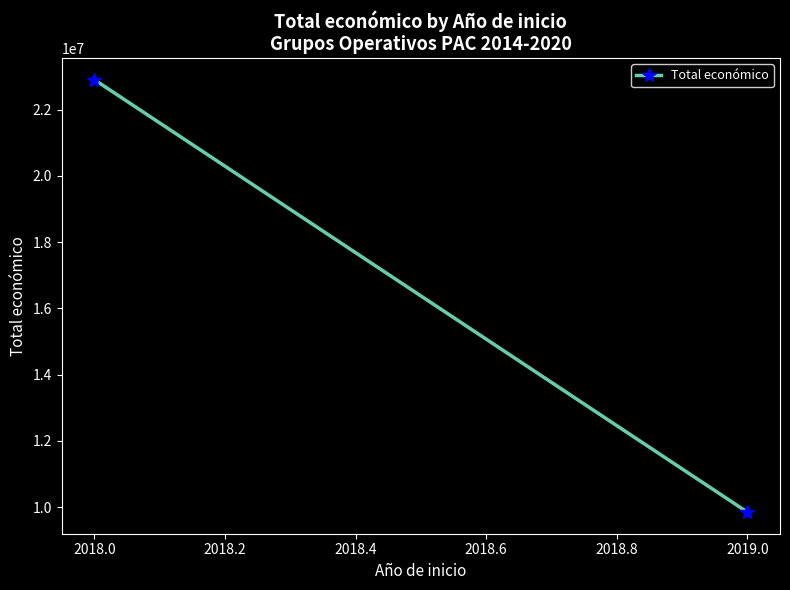

Reading left to right, list all the values displayed in this chart.

22910031	9847932